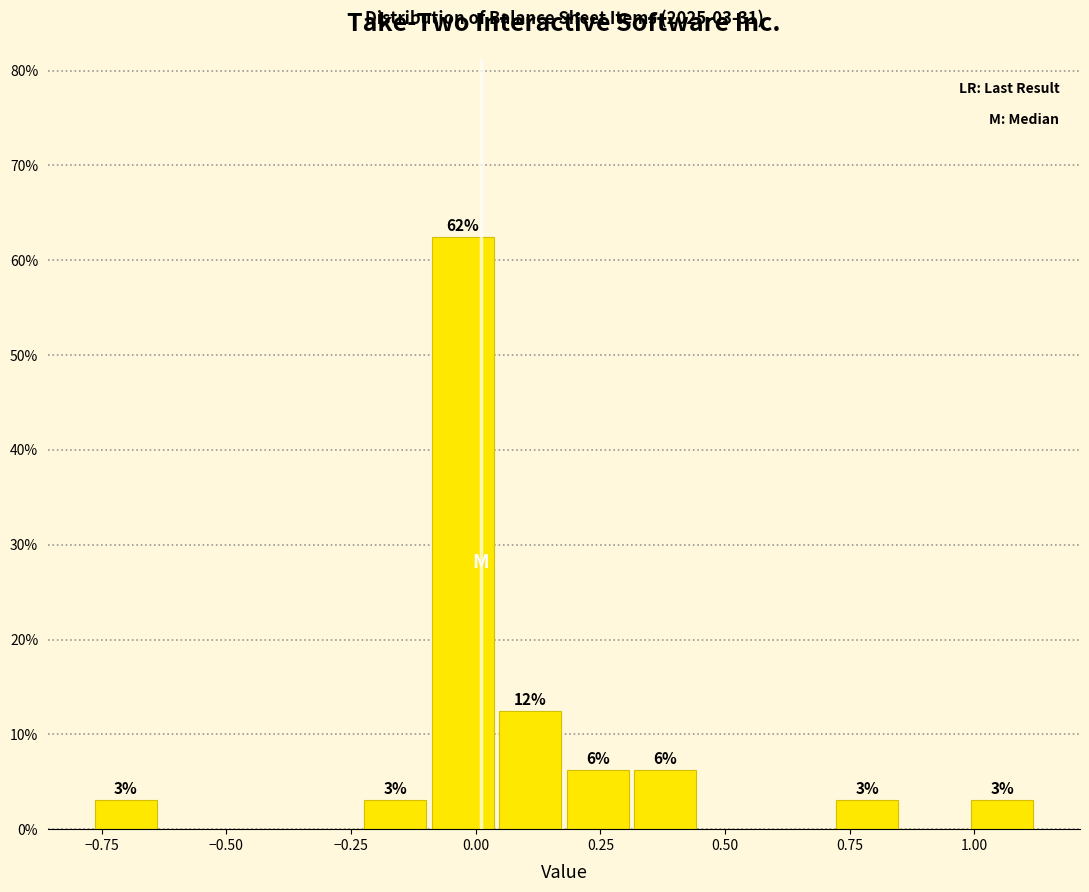

Read against the x-axis, roughly where is the centre of the tallest bar?

-0.05